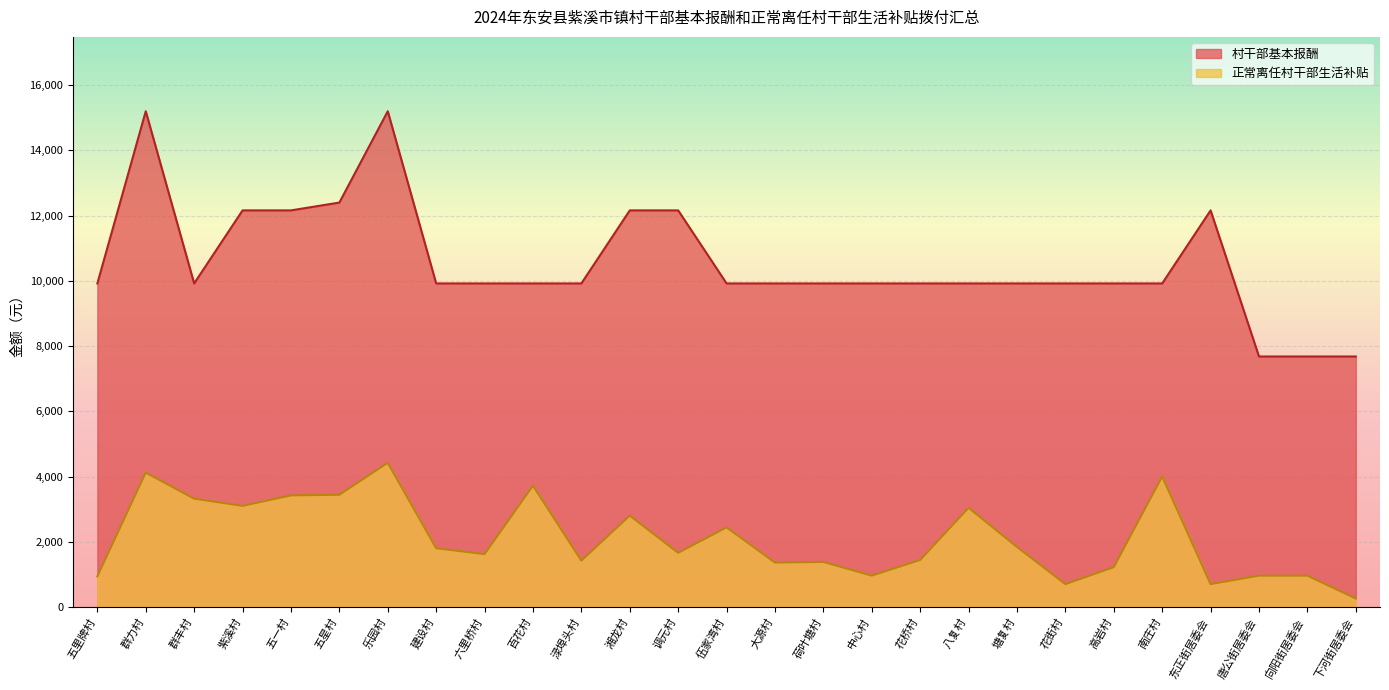

True or false: 正常离任村干部生活补贴 and 村干部基本报酬 cross at least once.

False